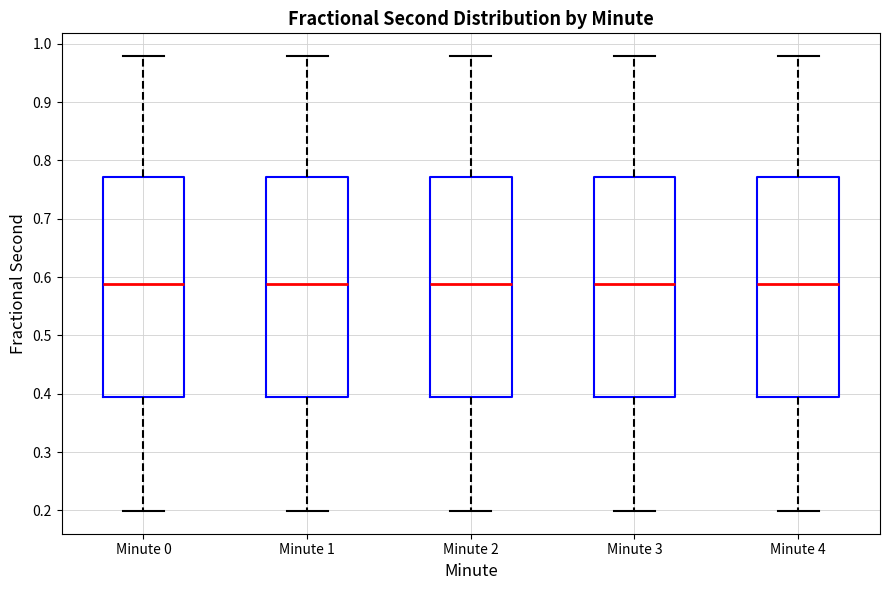

Reading left to right, transcribe this box plot: for each box, give where its median line is, the range the box spans, and where its two whiskers end, as read against the y-axis. The values are not printed on the chart, so give them approximately, as read against the axis.

Minute 0: median 0.59, box 0.39 to 0.77, whiskers 0.20 to 0.98
Minute 1: median 0.59, box 0.39 to 0.77, whiskers 0.20 to 0.98
Minute 2: median 0.59, box 0.39 to 0.77, whiskers 0.20 to 0.98
Minute 3: median 0.59, box 0.39 to 0.77, whiskers 0.20 to 0.98
Minute 4: median 0.59, box 0.39 to 0.77, whiskers 0.20 to 0.98